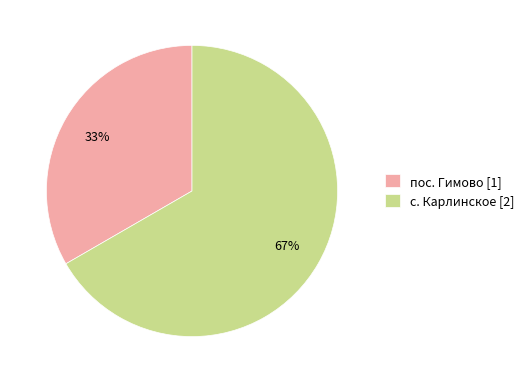

To the nearest percent, what is the average slice percentage?

50%